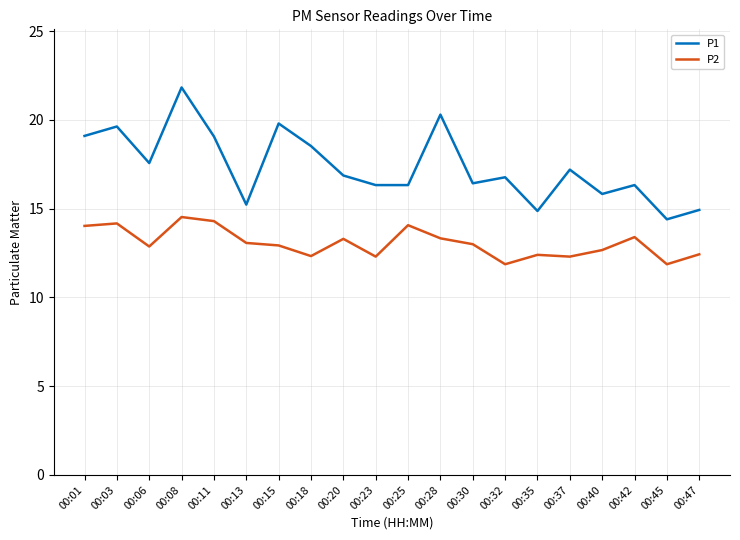

What is the highest value of the P1 series?

21.8